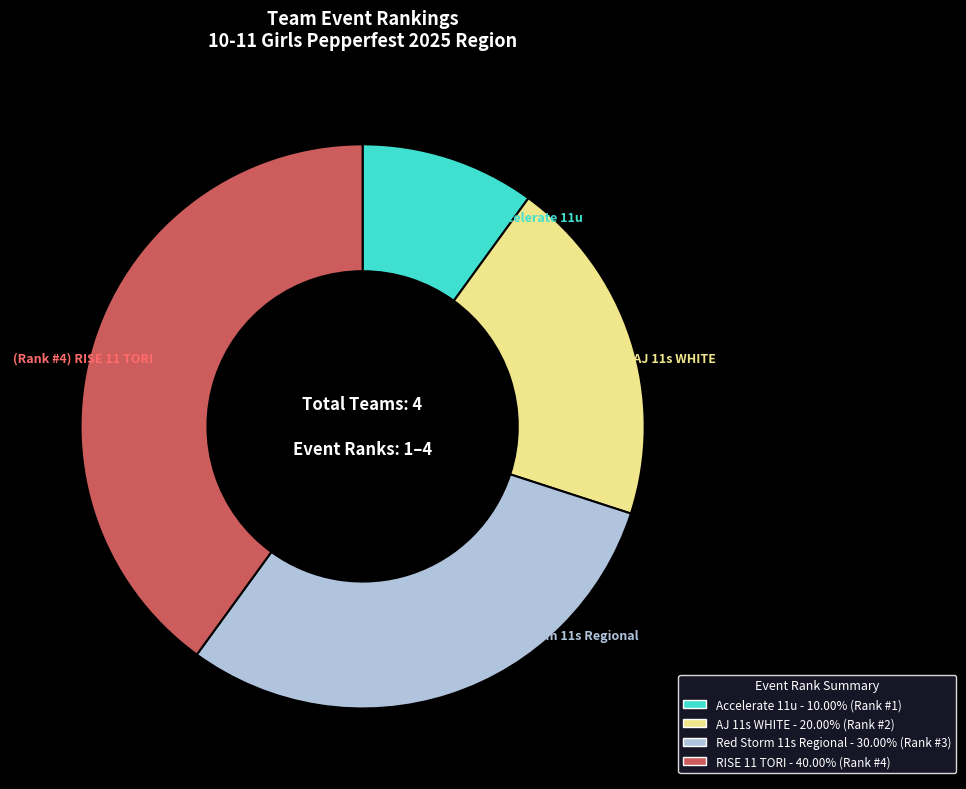

Which has a higher value, Red Storm 11s Regional or RISE 11 TORI?

RISE 11 TORI